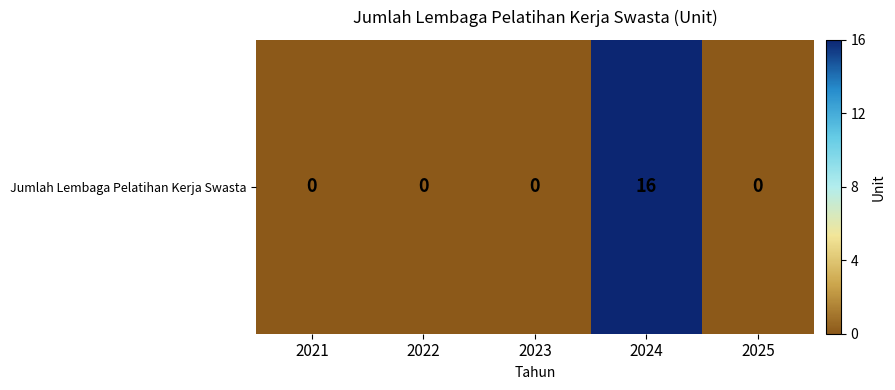

What is the sum of the values at 2024 and 2022?

16